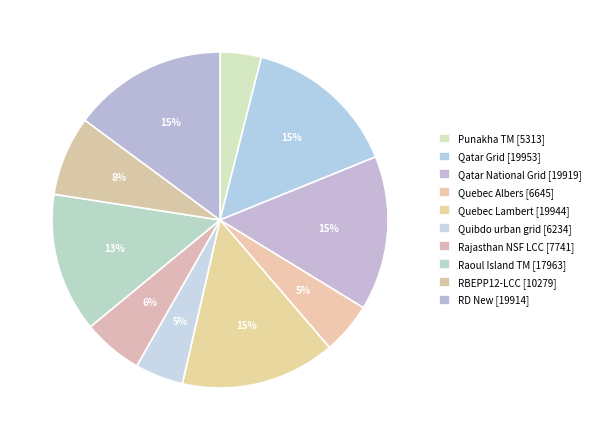

How many slices are in this pie chart?

10